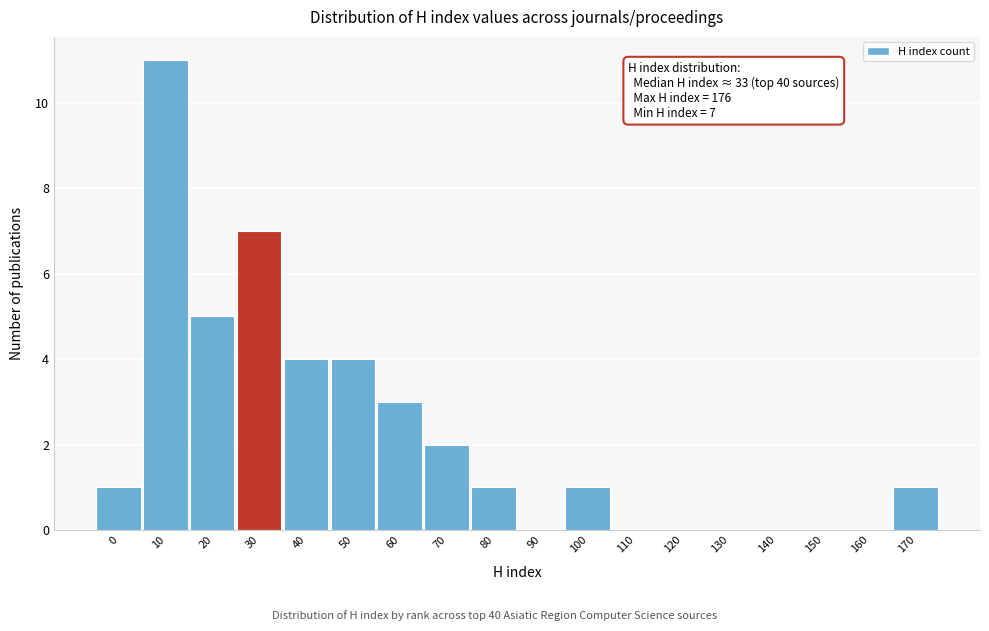

Reading left to right, list all the values displayed in this chart.

0=1	10=11	20=5	30=7	40=4	50=4	60=3	70=2	80=1	90=0	100=1	110=0	120=0	130=0	140=0	150=0	160=0	170=1